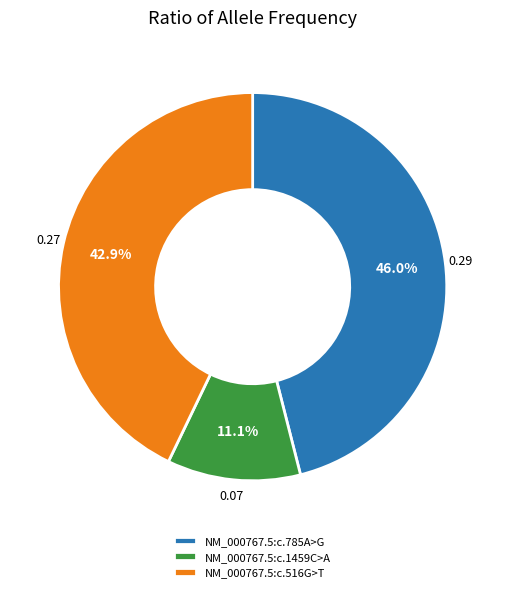

Does NM_000767.5:c.516G>T account for over 50% of the chart?

No